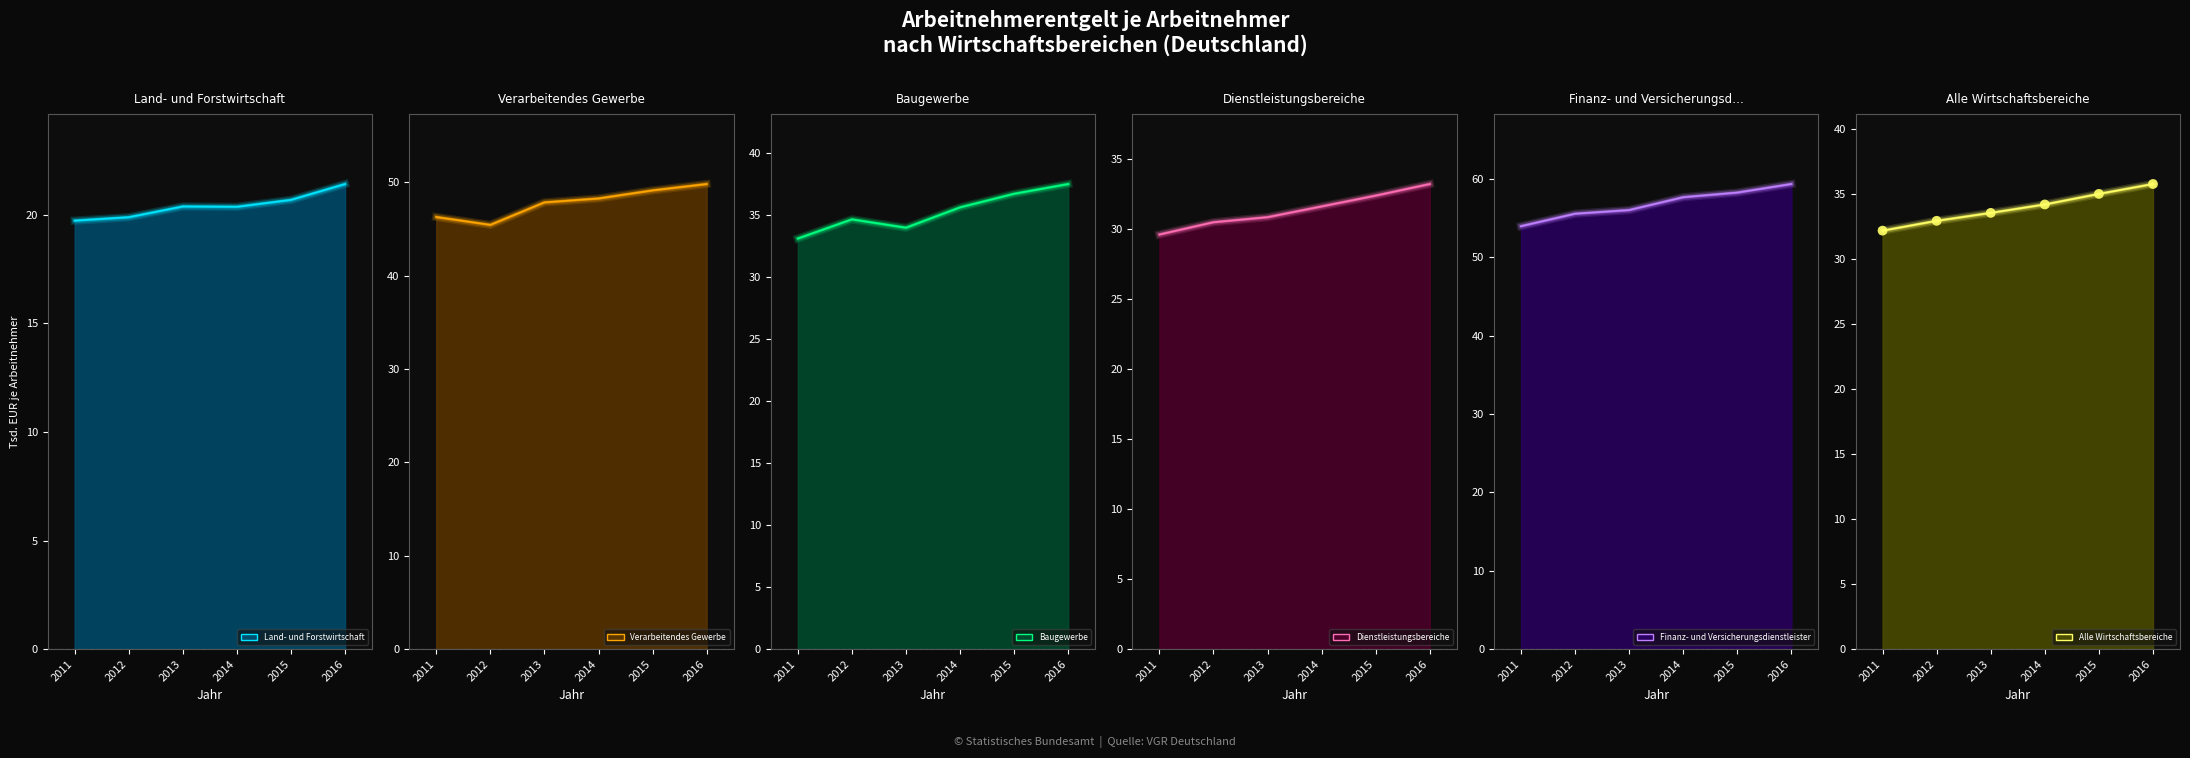

What are all the series names shown in the legend?

Land- und Forstwirtschaft, Verarbeitendes Gewerbe, Baugewerbe, Dienstleistungsbereiche, Finanz- und Versicherungsdienstleister, Alle Wirtschaftsbereiche